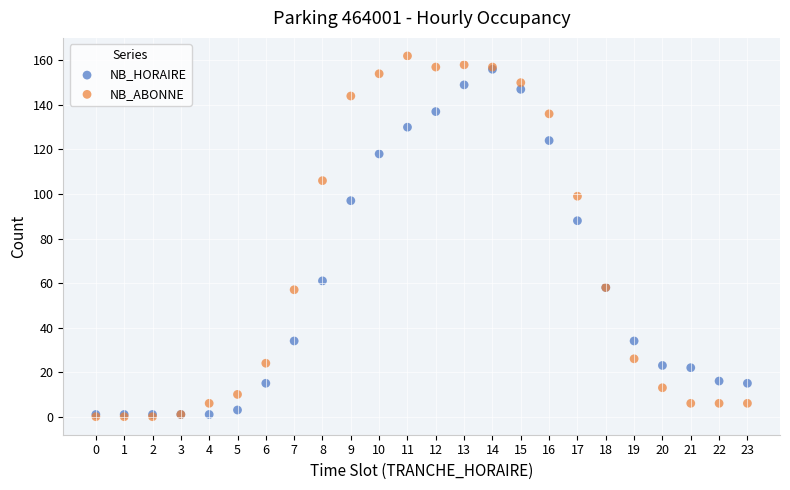

Across all series, what Y value is closest to 81?

88